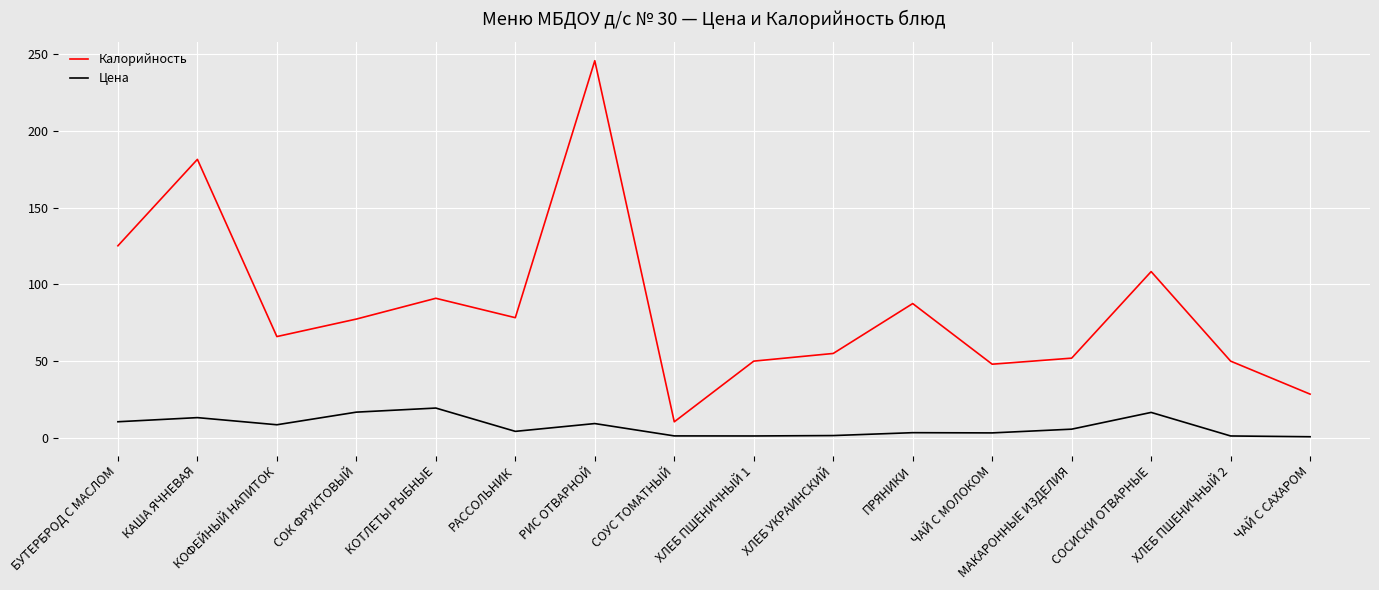

Between СОУС ТОМАТНЫЙ and ХЛЕБ ПШЕНИЧНЫЙ 2, which series saw the biggest shift?

Калорийность